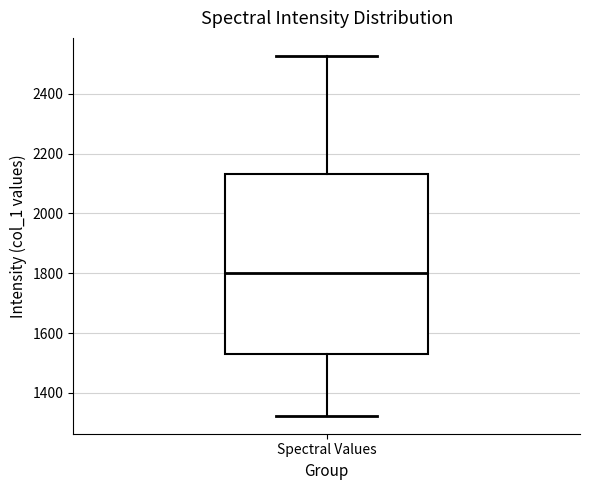

Read this box plot against the y-axis: the position of the median line, the range covered by the box, and the ends of both whiskers. The values are not printed on the chart, so give them approximately, as read against the axis.

median 1800, box 1540 to 2140, whiskers 1320 to 2520